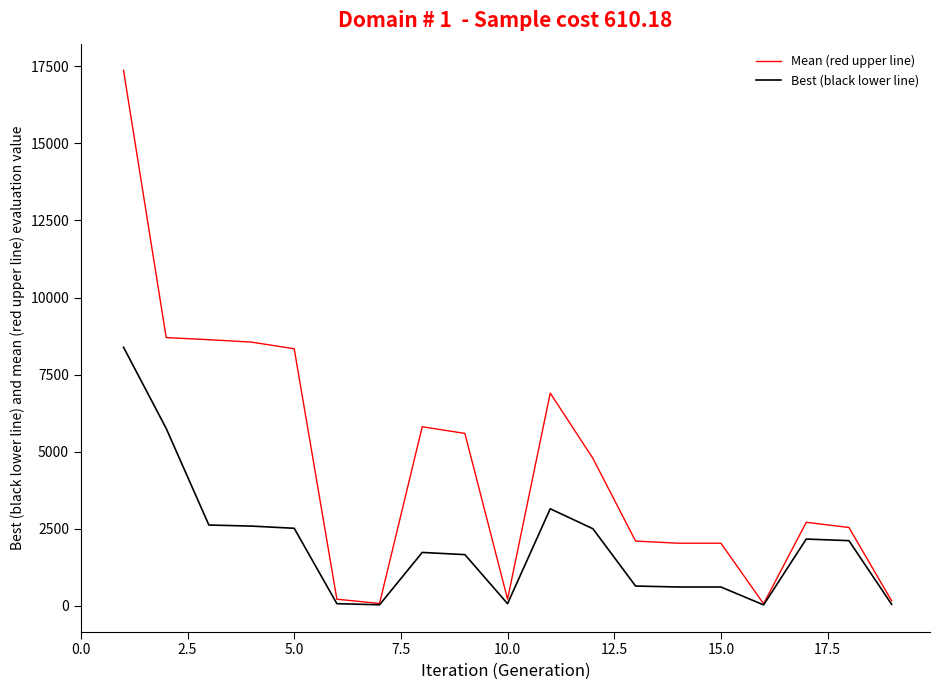

Which series has the widest spread of values?

Mean (red upper line)